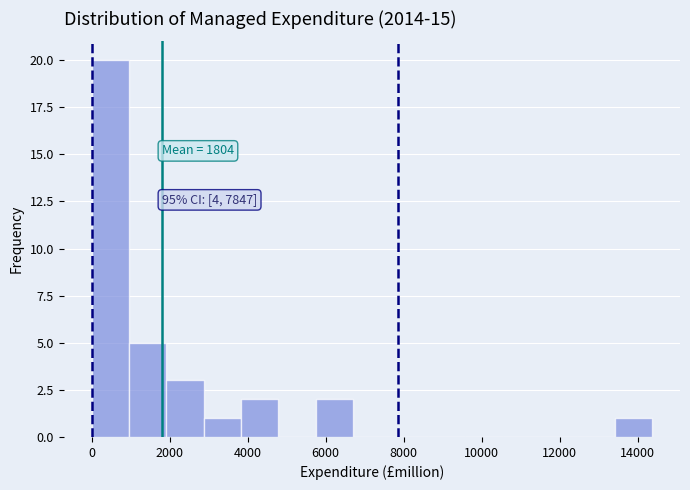

Which range on the x-axis has the tallest bar?

0 to 1000